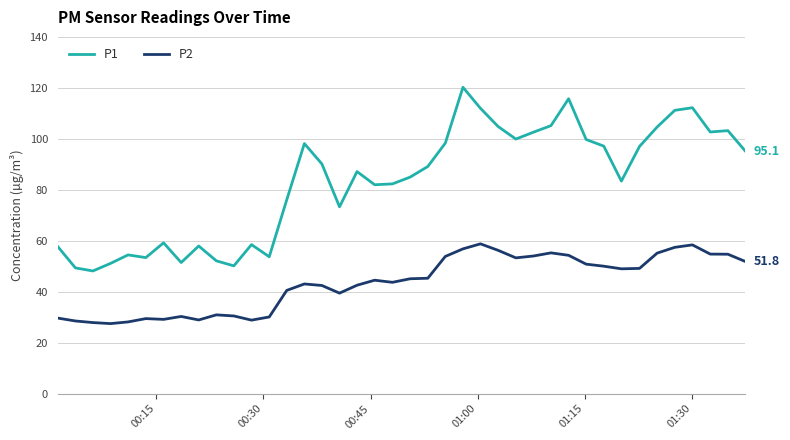

List the series in order of their peak value, highest first.

P1, P2